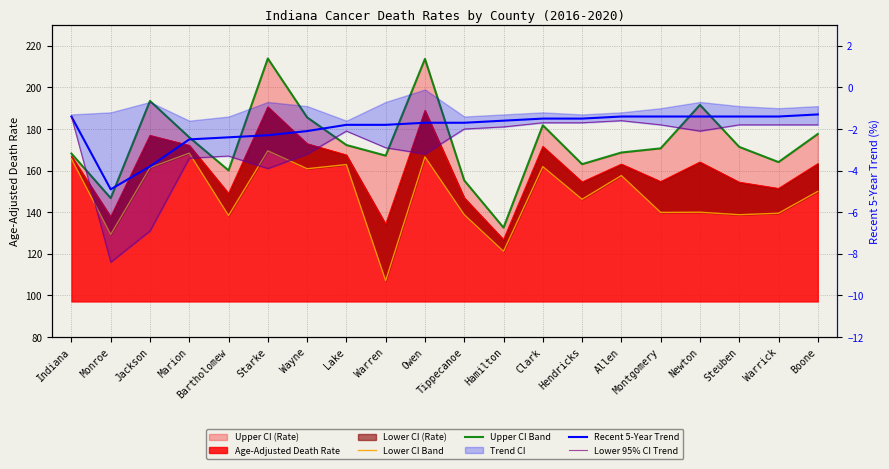

Is the value of Lower 95% CI Trend at Marion greater than the value of Lower CI Band at Hamilton?

No